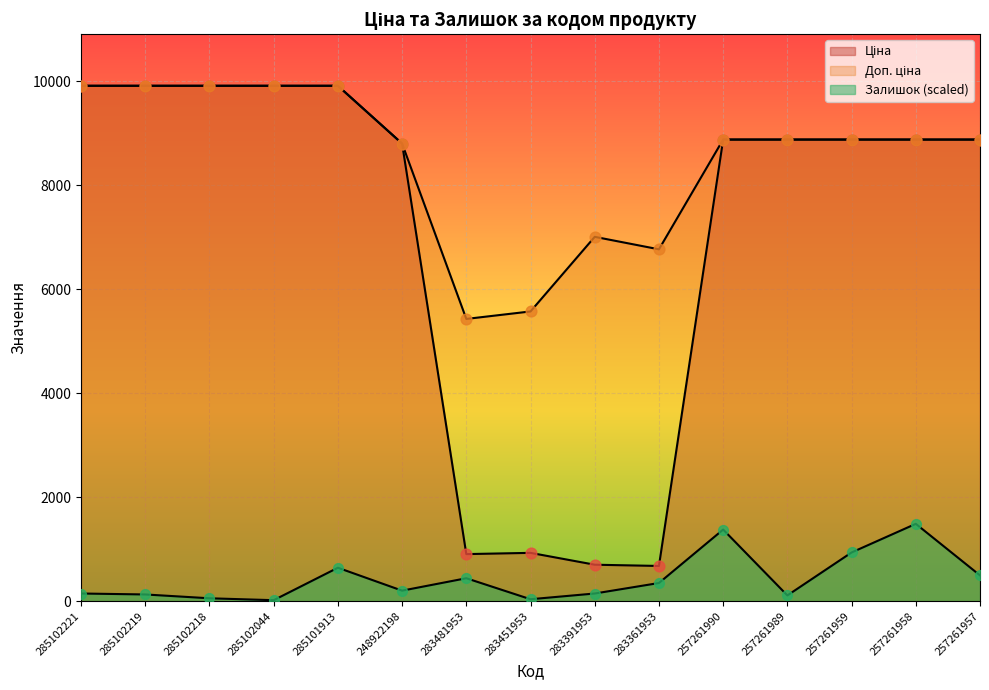

Which series contains the lowest Y value?

Залишок